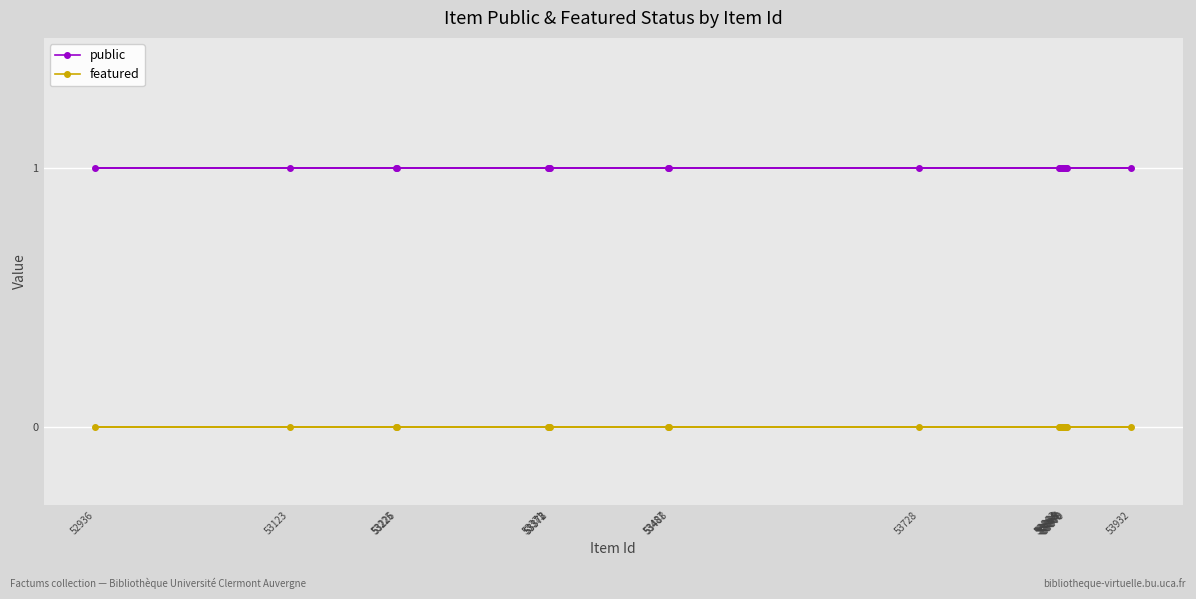

What is the sum of the public values at 53863 and 53932?

2